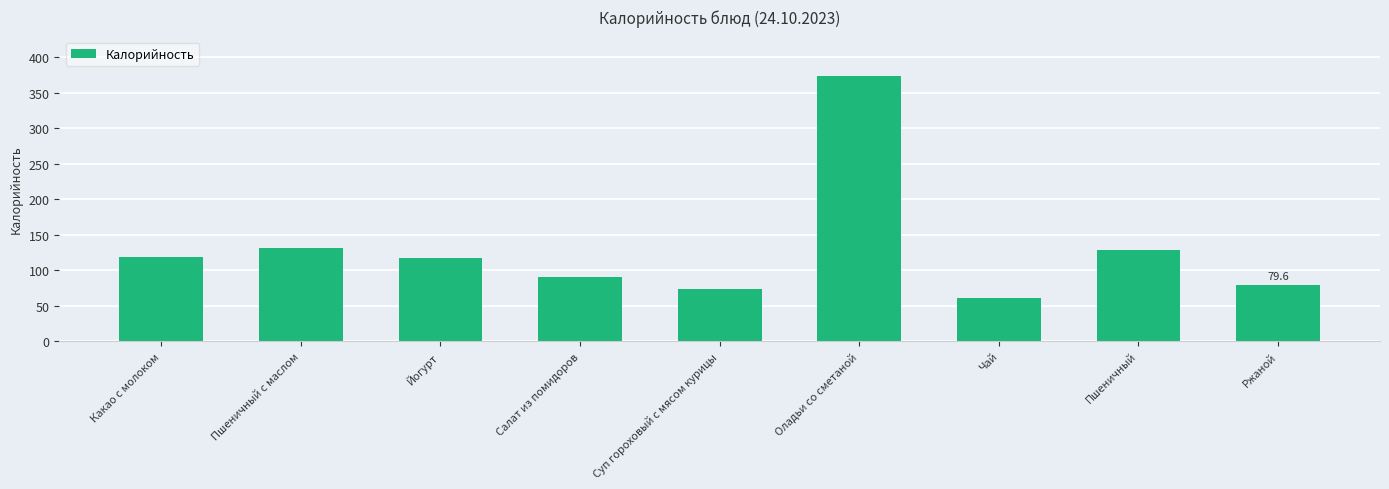

Are the bars grouped side by side (vs. stacked)?

No